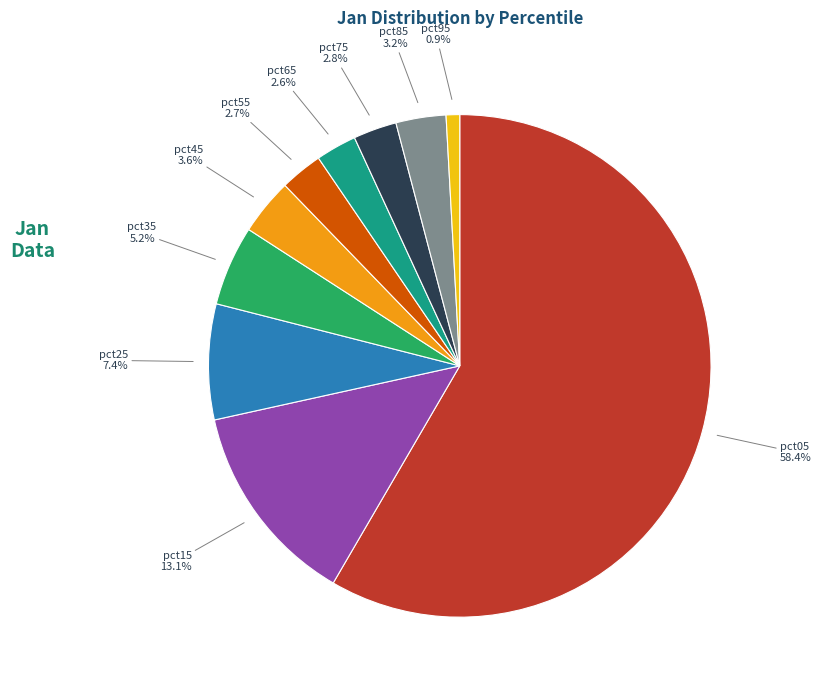

Is there any slice that represents more than half of the pie?

Yes